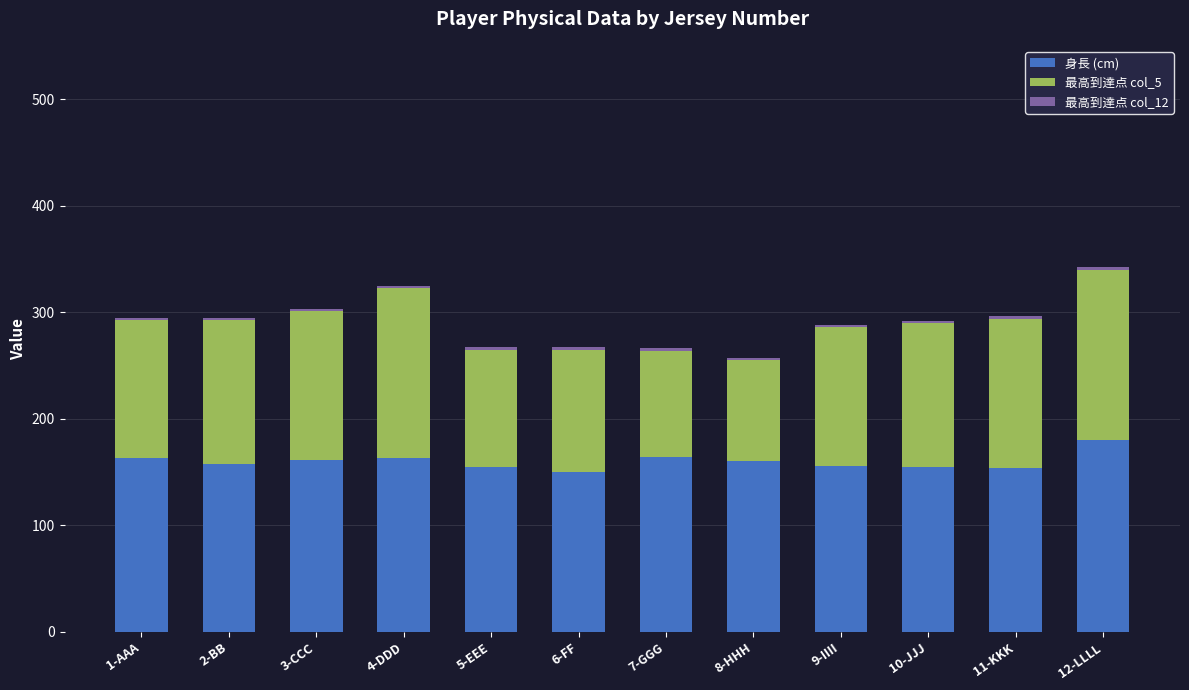

What is the difference between the maximum and minimum values in the 身長 (cm) series?

30